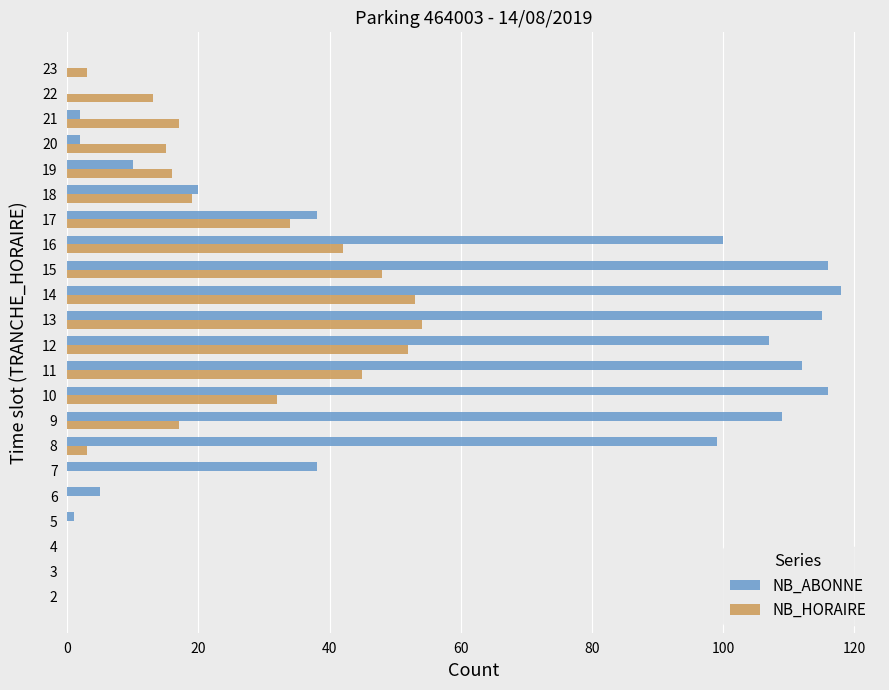

Which category has the highest value in the NB_HORAIRE series?

13